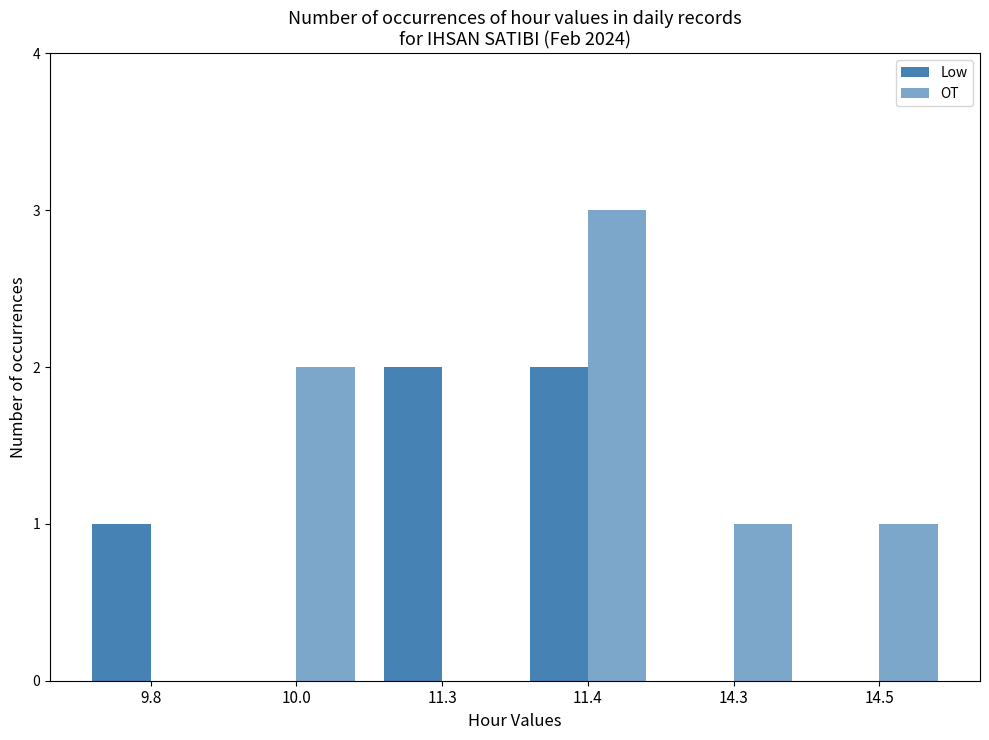

The Low series shows 0 at 14.3. True or false?

True